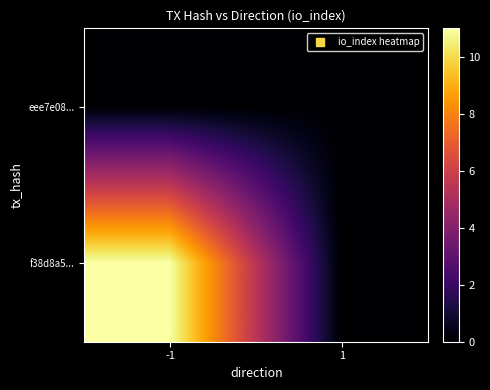

Between -1 and 1, which series saw the biggest shift?

f38d8a5...